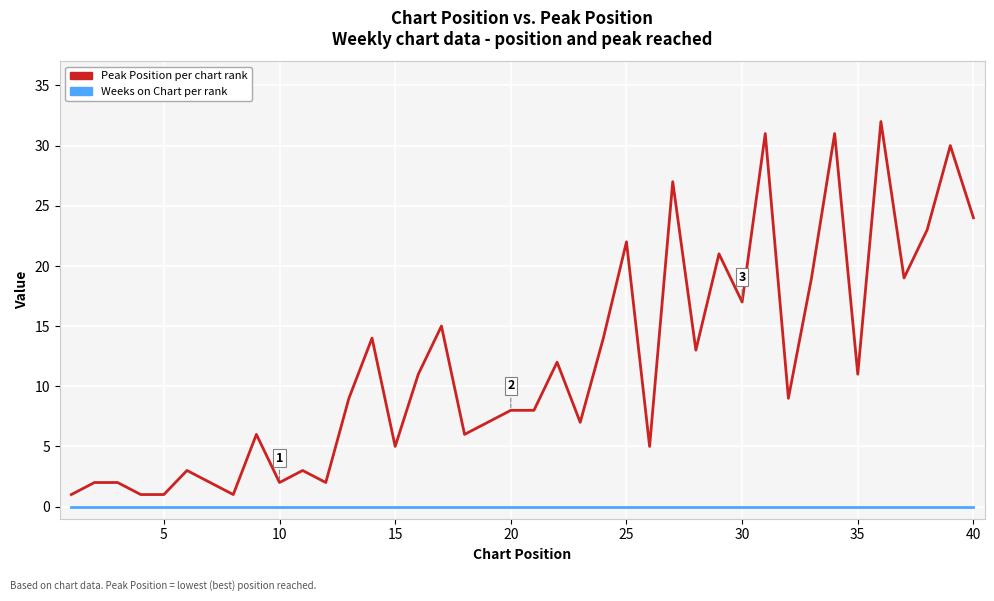

What is the greatest value displayed?

32